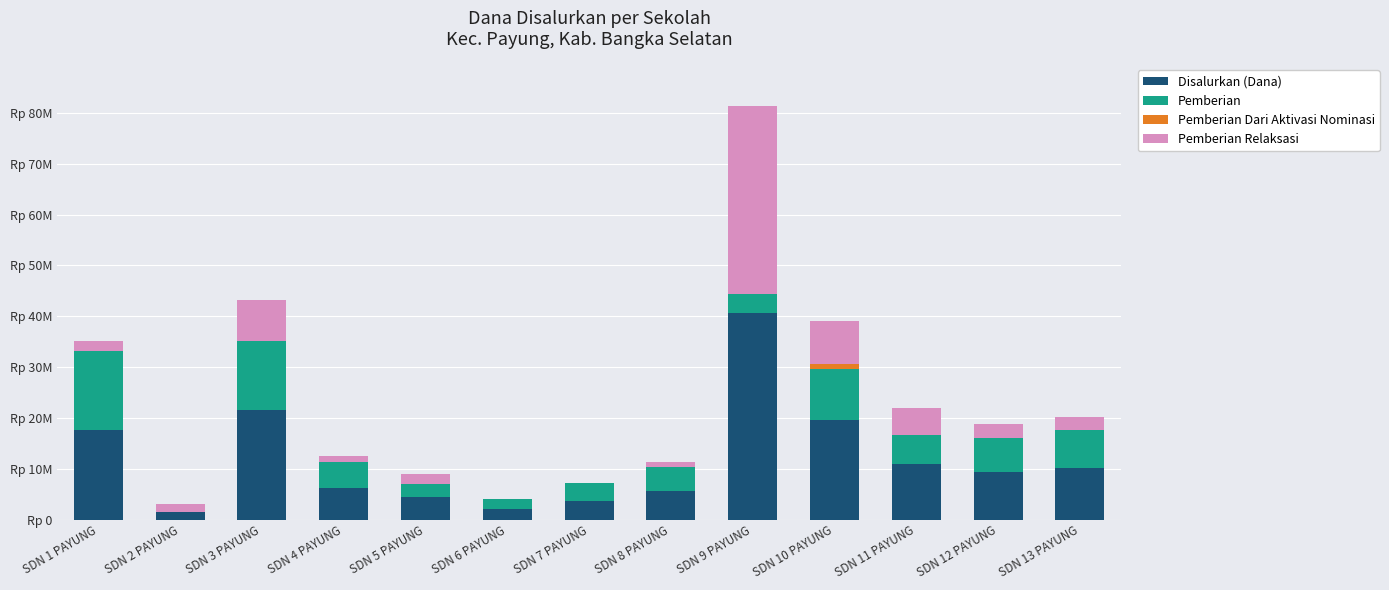

What position from the left is SDN 11 PAYUNG?

11